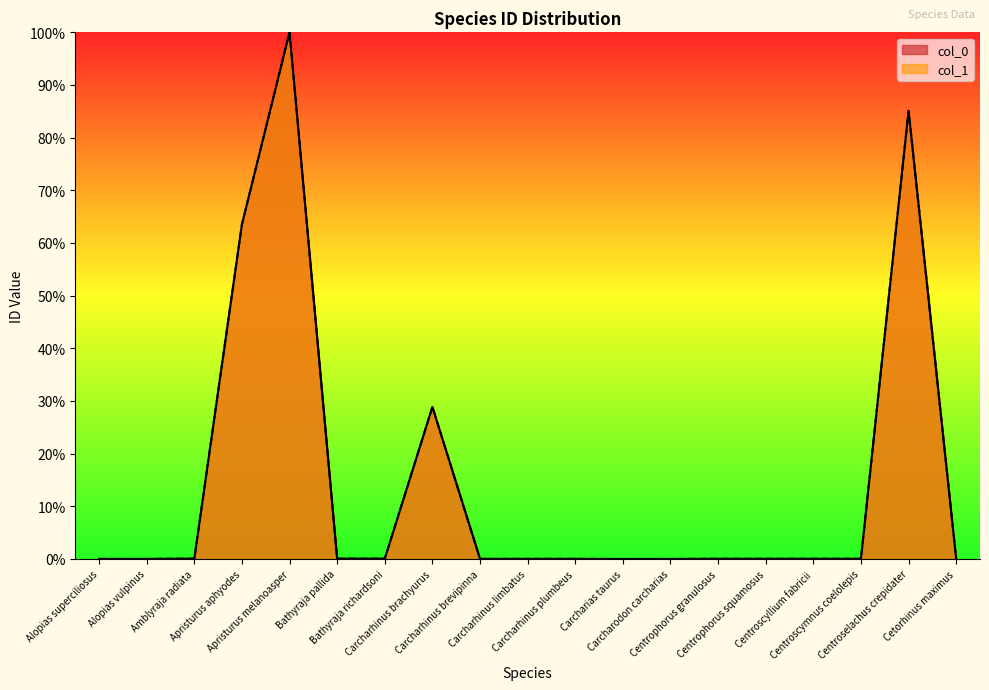

What is the approximate value of col_0 at Bathyraja richardsoni?

0.1